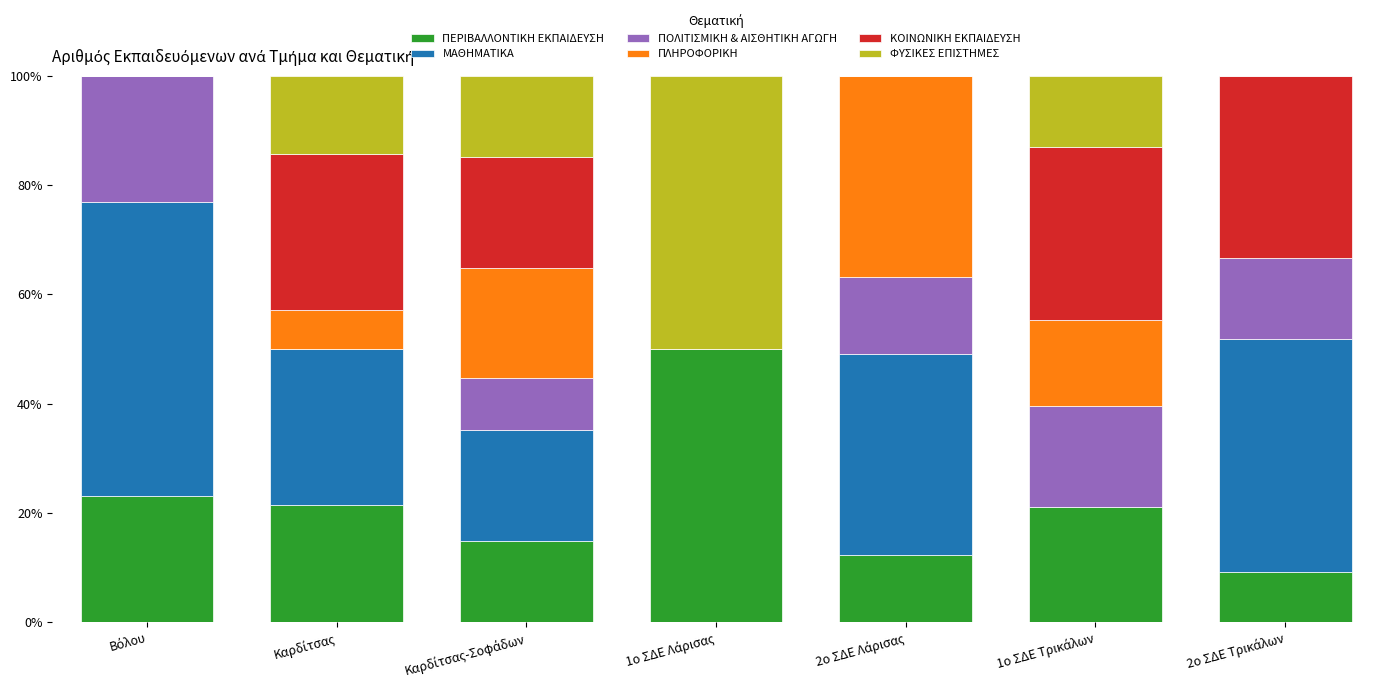

What is the sum of all ΠΕΡΙΒΑΛΛΟΝΤΙΚΗ ΕΚΠΑΙΔΕΥΣΗ values?

152.0